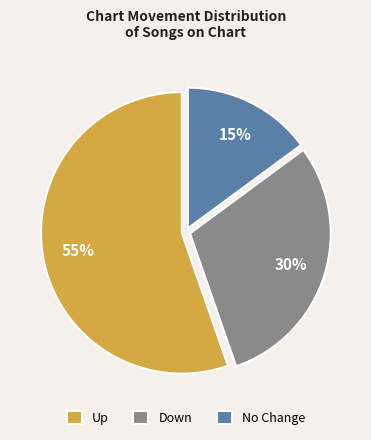

Between No Change and Down, which is larger?

Down